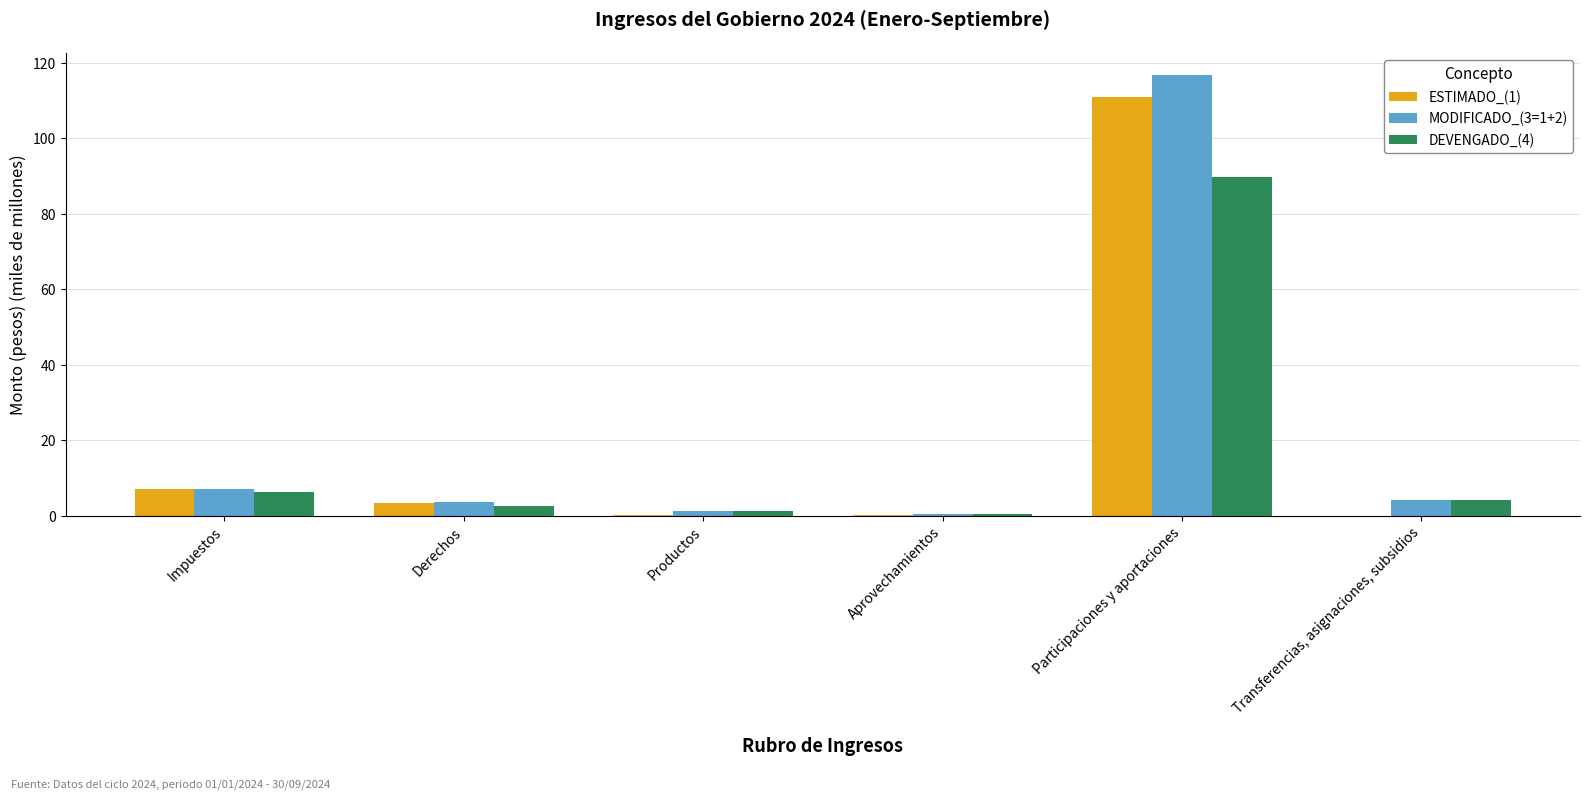

What is the average value of the DEVENGADO_(4) series?

17.4